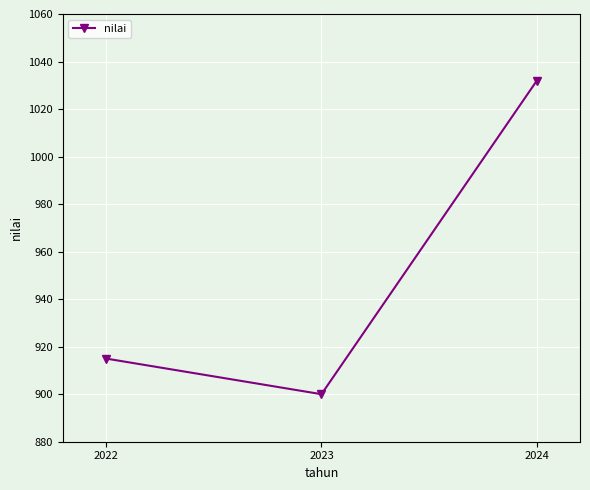

What is the change in value from 2022 to 2024?

+117